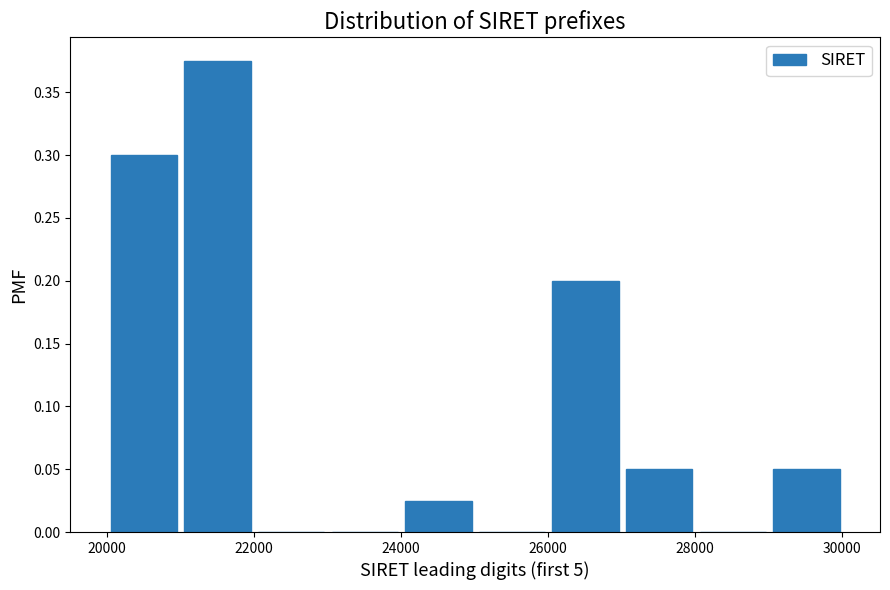

Reading left to right, list every bar in this chart as the range it spans on the x-axis followed by its height. Neither the bar edges nor the heights are printed on the chart, so give them approximately, as read against the axes.

20000 to 21000: 0.300
21000 to 22000: 0.375
22000 to 23000: 0
23000 to 24000: 0
24000 to 25000: 0.025
25000 to 26000: 0
26000 to 27000: 0.200
27000 to 28000: 0.050
28000 to 29000: 0
29000 to 30000: 0.050